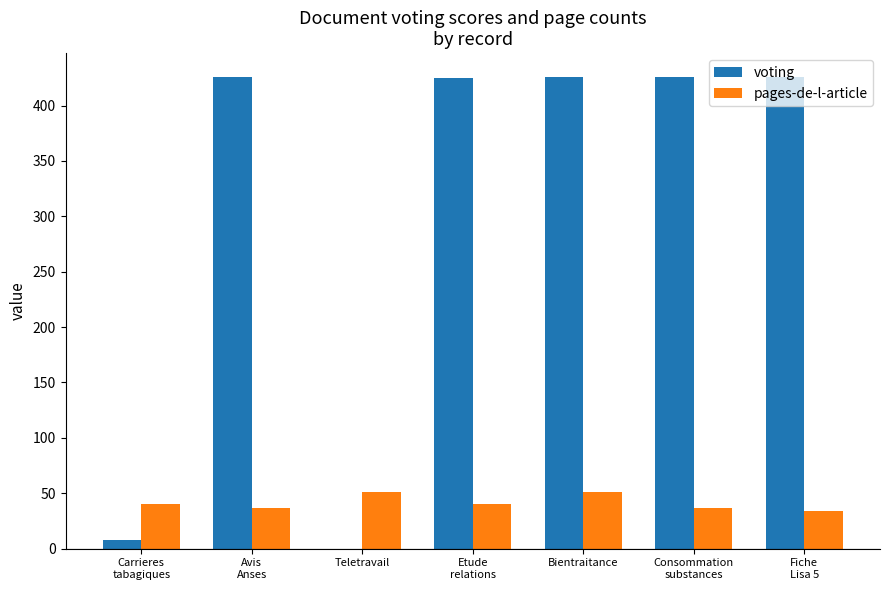

Is it true that voting equals 97 at Etude
relations?

False